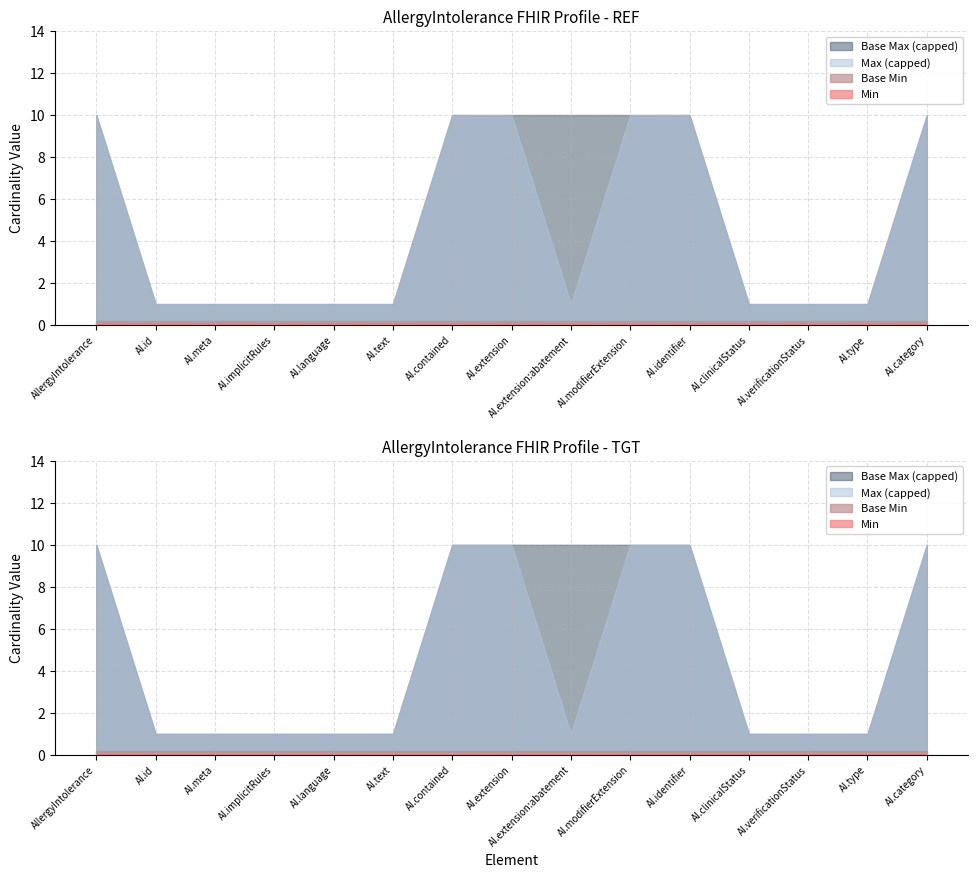

What position from the right is AllergyIntolerance.contained?

9